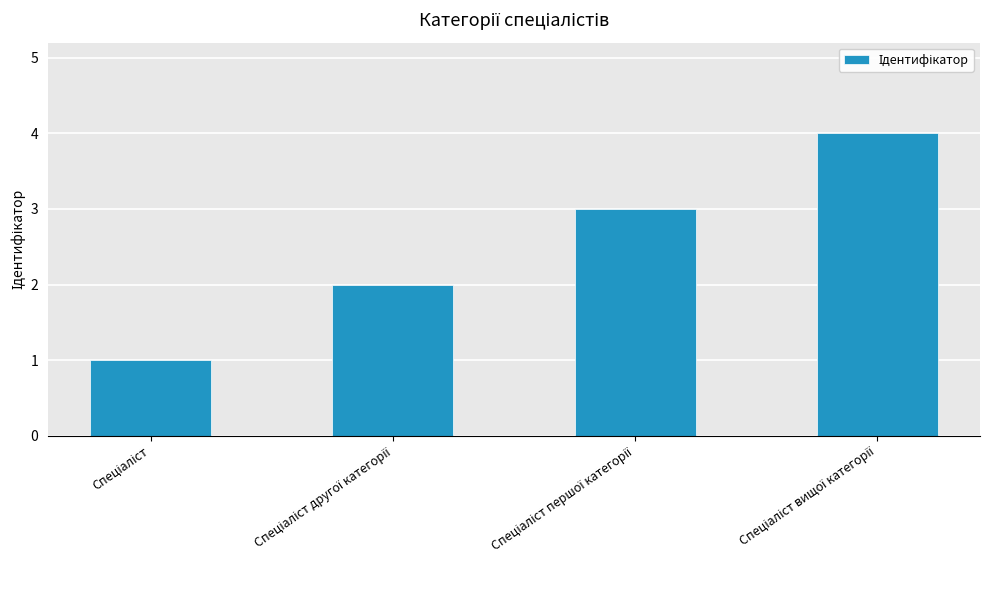

What is the sum of all values?

10